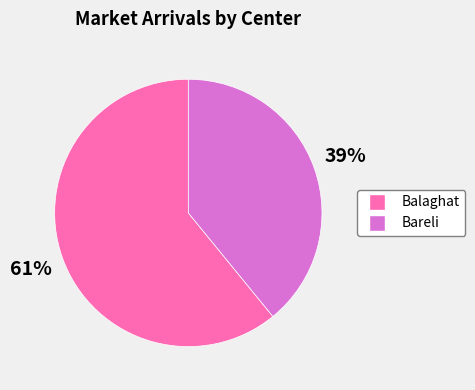

True or false: Bareli accounts for 53% of the total.

False